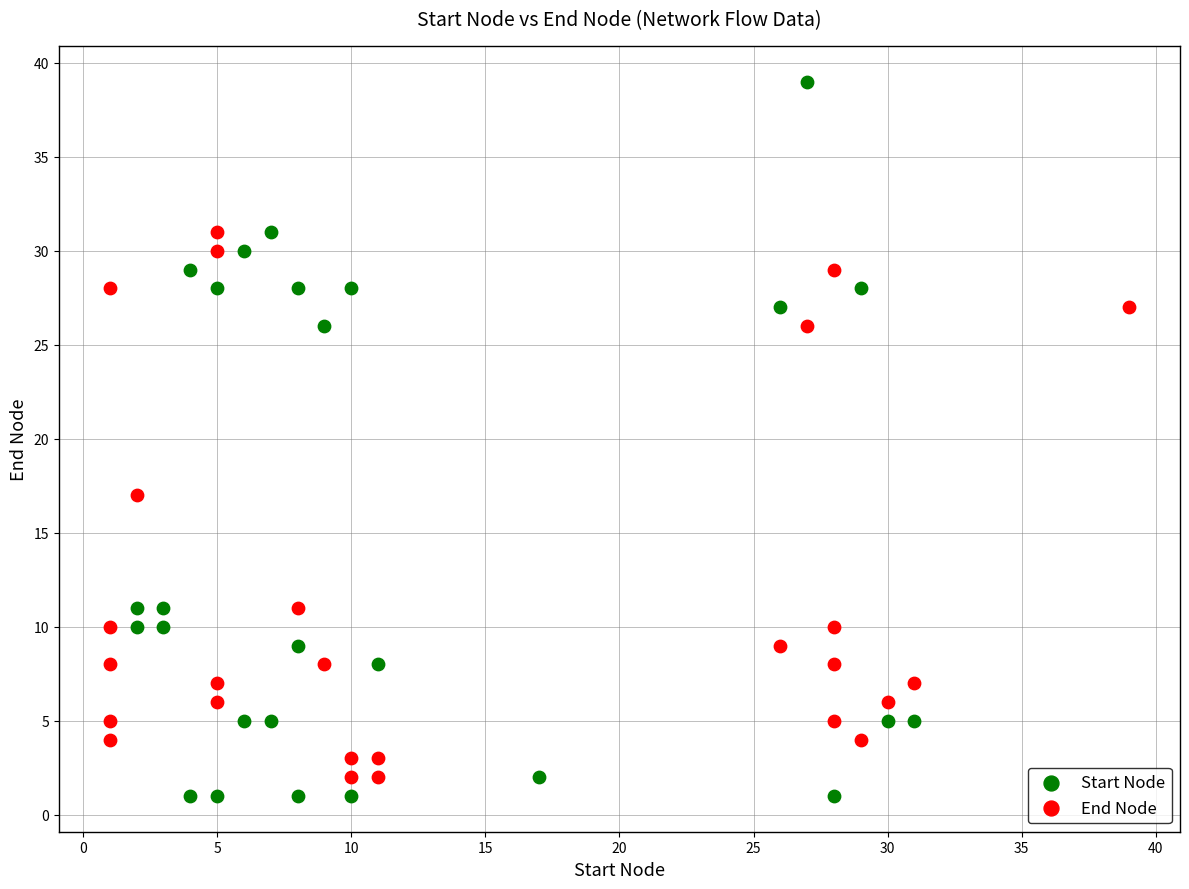

Which series contains the highest Y value?

Start Node